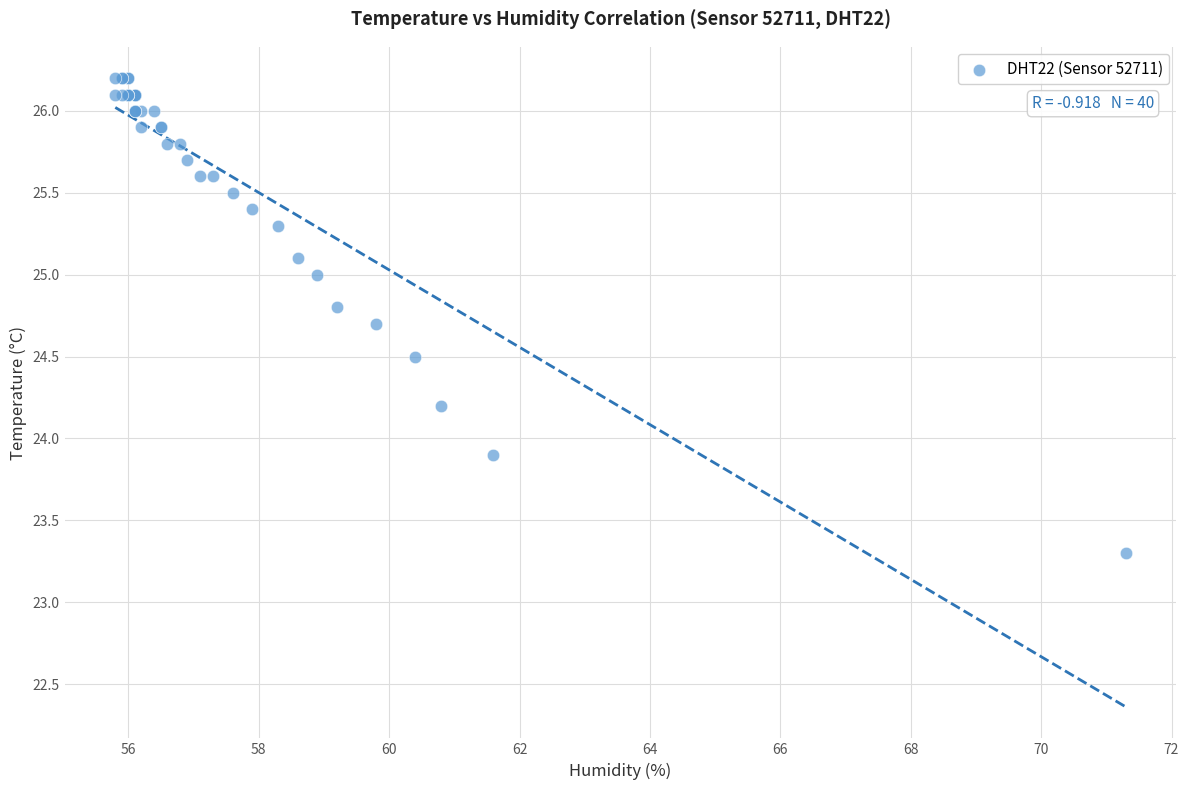

What Y value in the scatter plot is closest to 24?

23.9